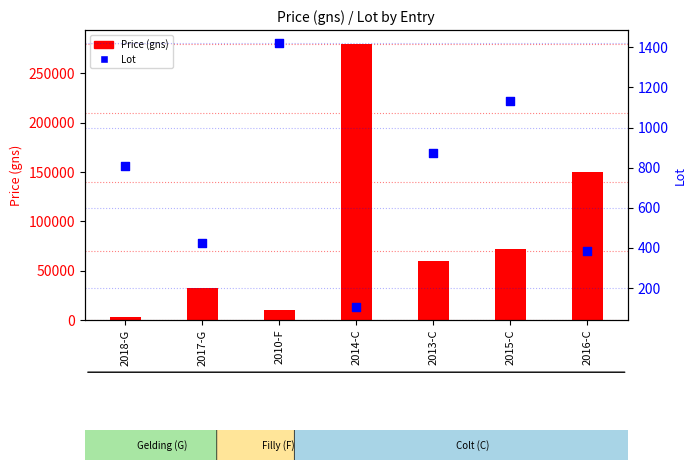

Which series reaches the maximum Y coordinate?

Price (gns)